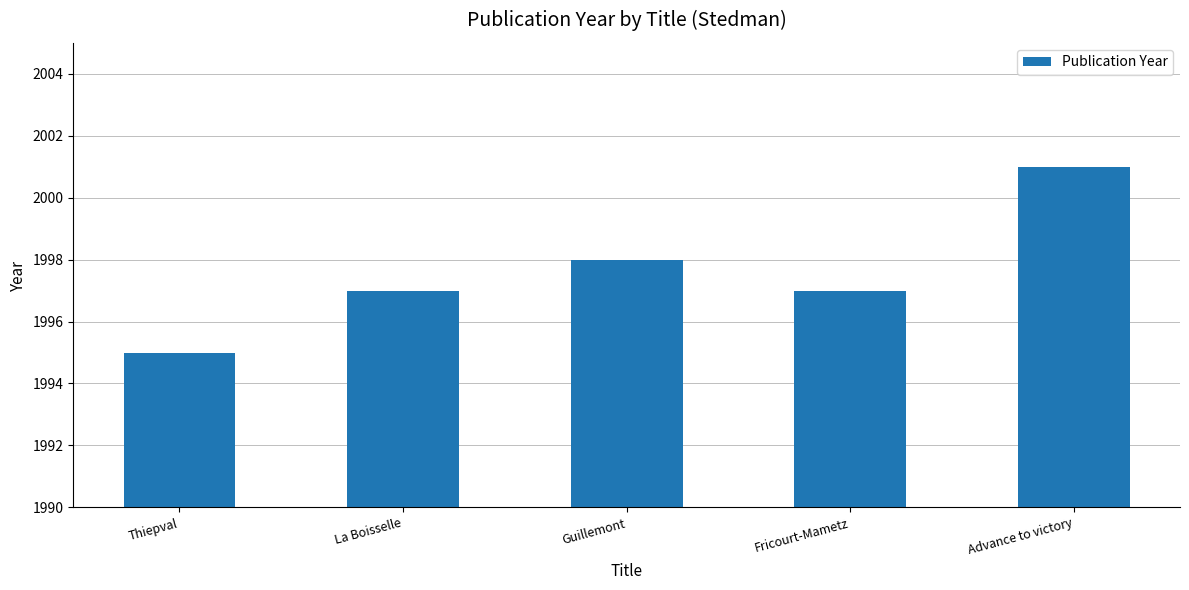

What is the value of the 4th bar from the left?

1997